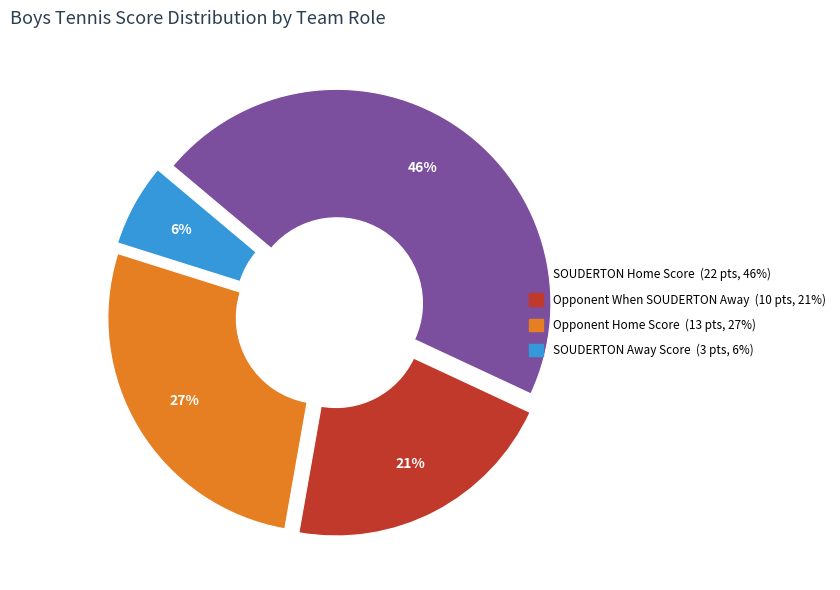

Count the number of slices in the pie.

4